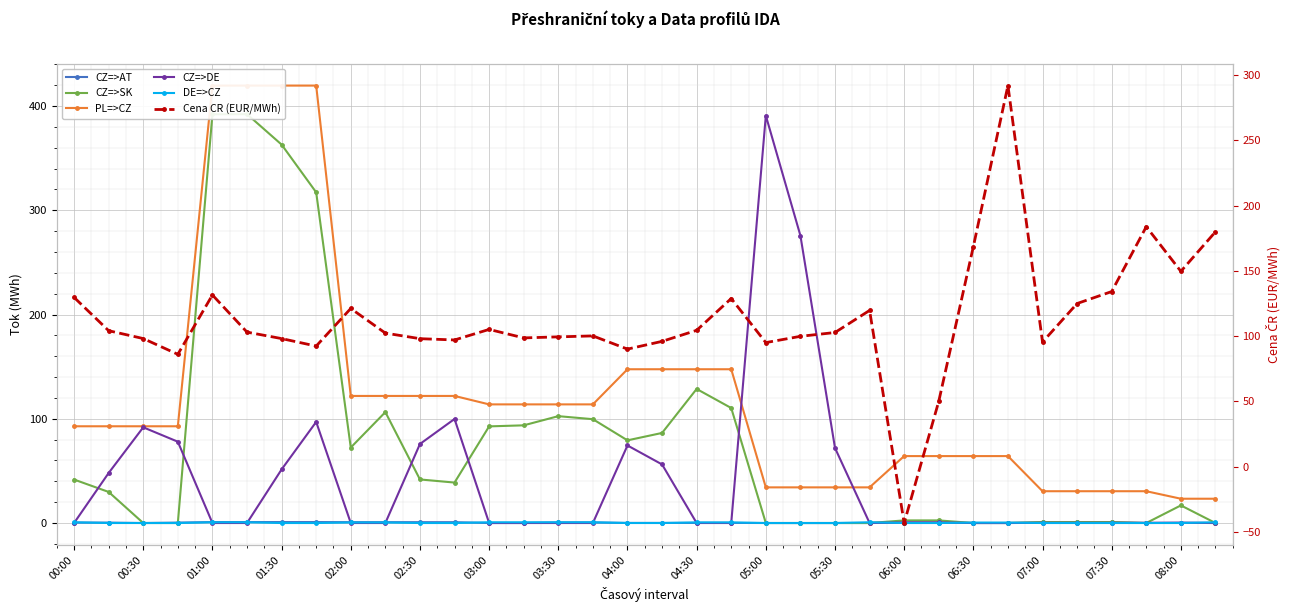

The value of CZ=>AT at 33 is 0.0. True or false?

True